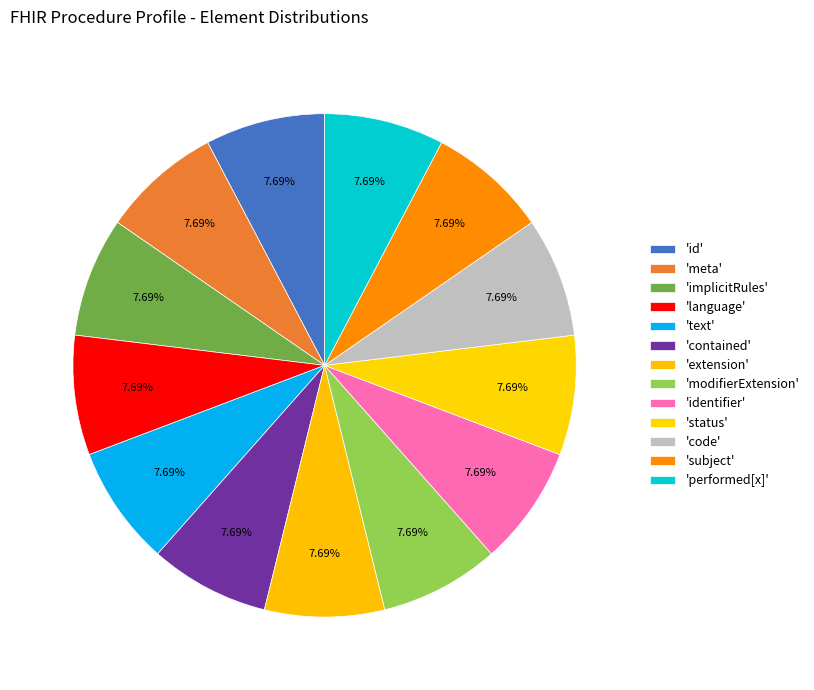

Rank the categories by value from lowest to highest.

Procedure.id, Procedure.meta, Procedure.implicitRules, Procedure.language, Procedure.text, Procedure.contained, Procedure.extension, Procedure.modifierExtension, Procedure.identifier, Procedure.status, Procedure.code, Procedure.subject, Procedure.performed[x]